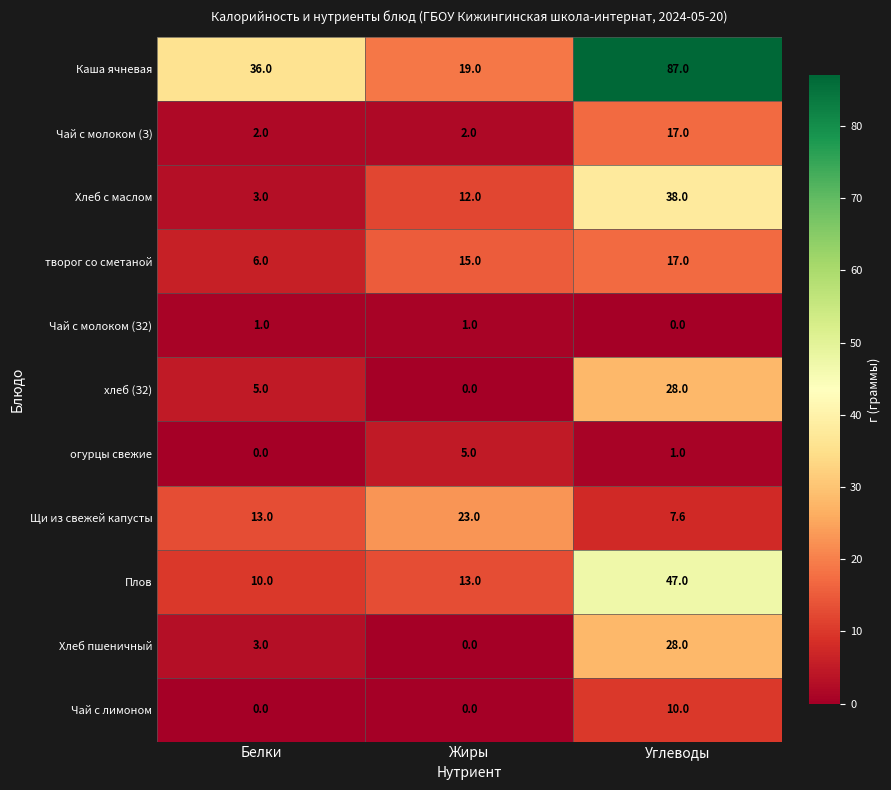

What is the approximate value of Плов at Углеводы?

47.0